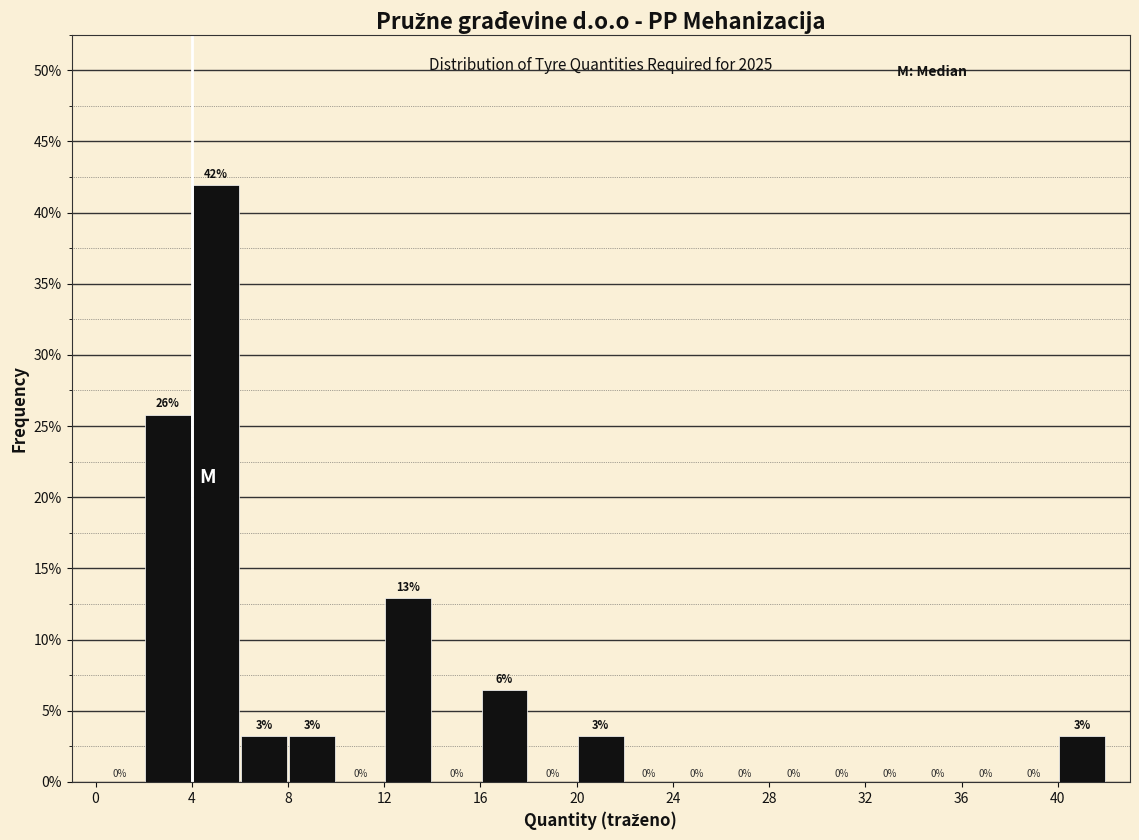

Which range on the x-axis has the tallest bar?

4 to 6